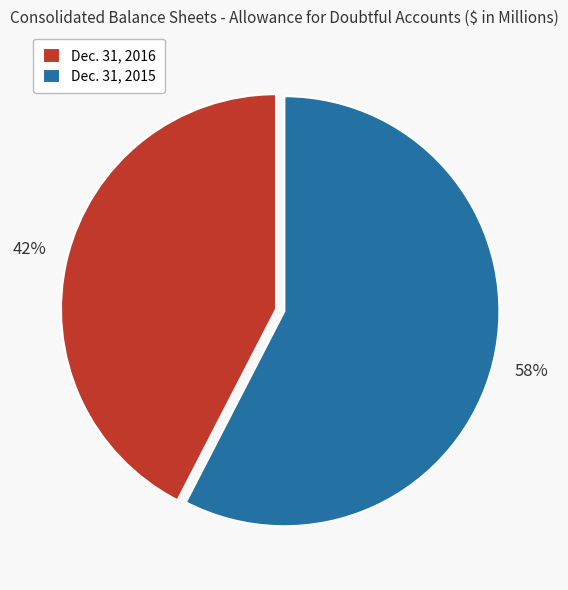

How many segments does this pie chart have?

2